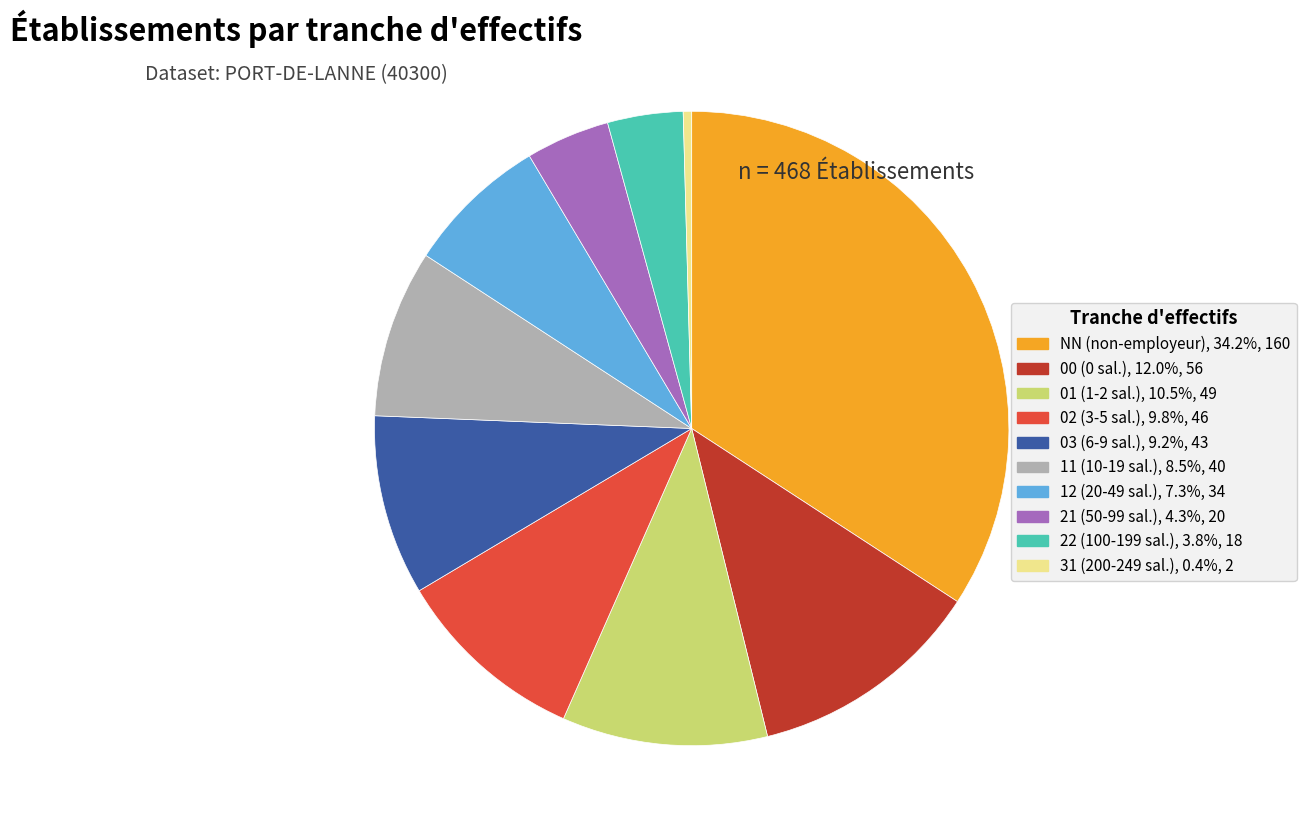

Is there any slice that represents more than half of the pie?

No